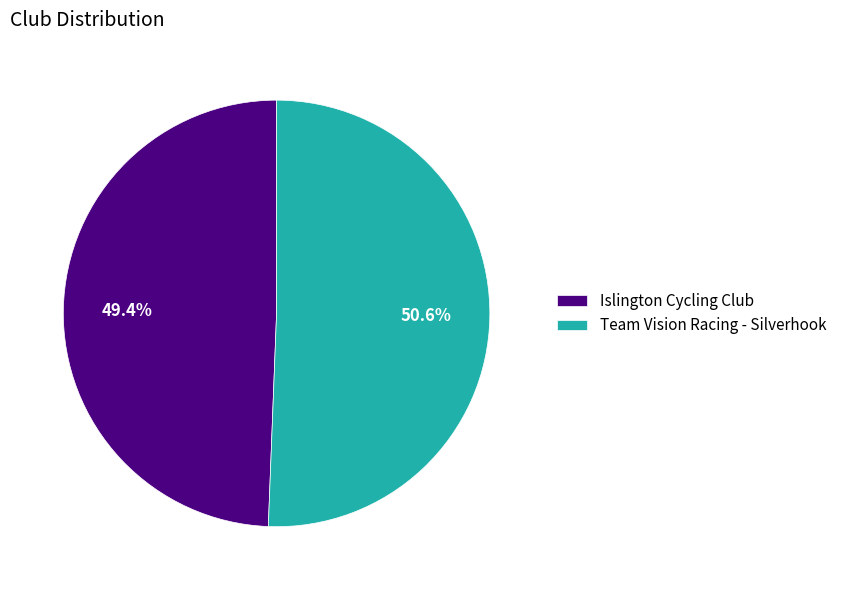

Count the number of slices in the pie.

2